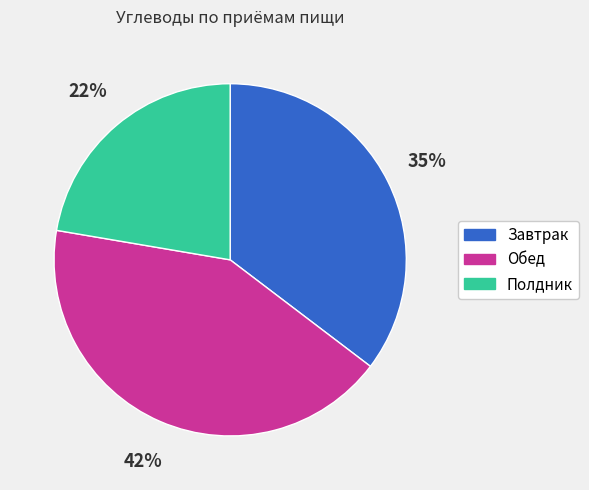

The Завтрак slice represents 24% of the pie. True or false?

False